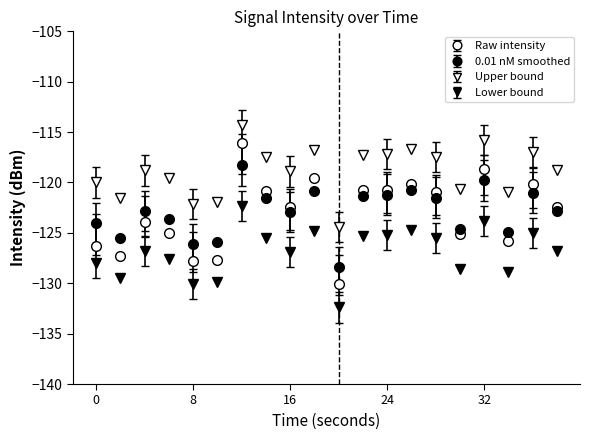

Does the chart have visible grid lines?

No